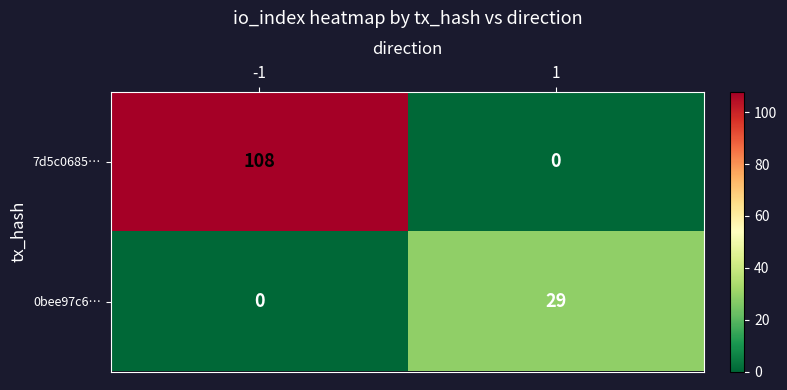

What is the difference between the maximum and minimum values in the 0bee97c6… series?

29